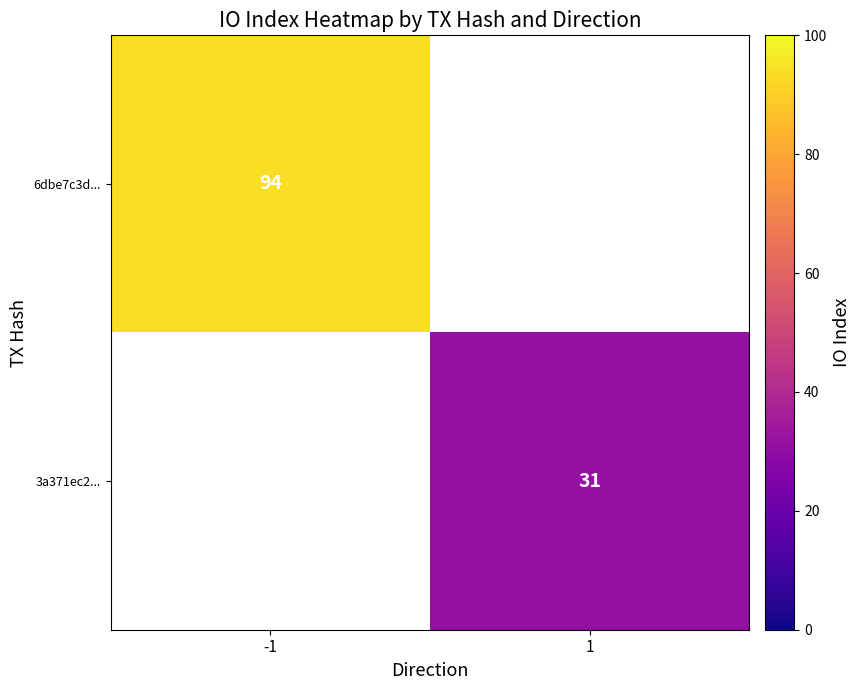

The value of 6dbe7c3d... at -1 is 94. True or false?

True